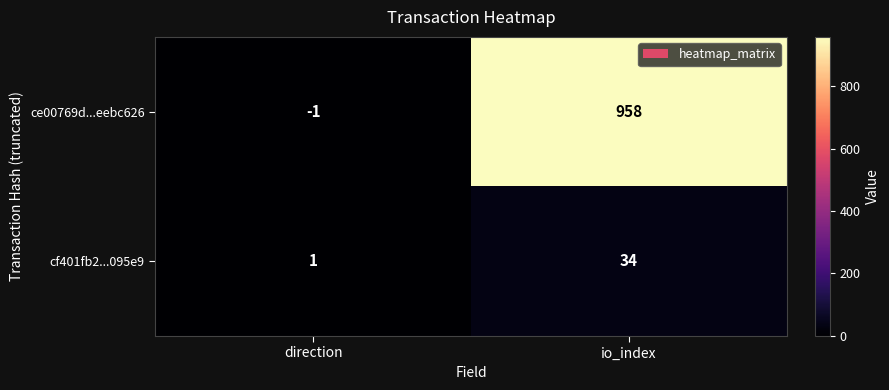

At how many categories does at least one series exceed 126?

1